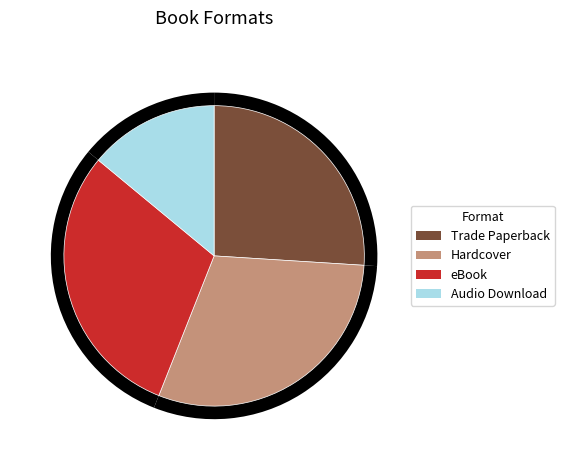

Does Hardcover represent more than half of the total?

No